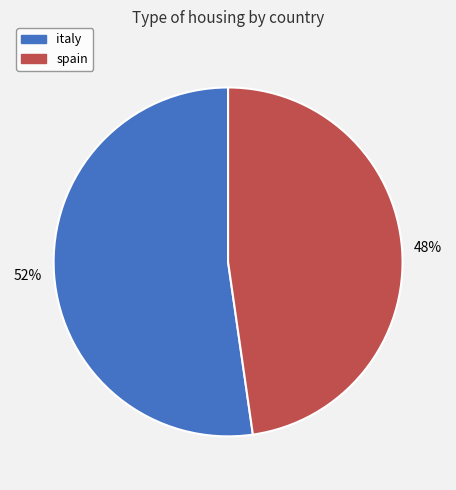

How many slices are in this pie chart?

2